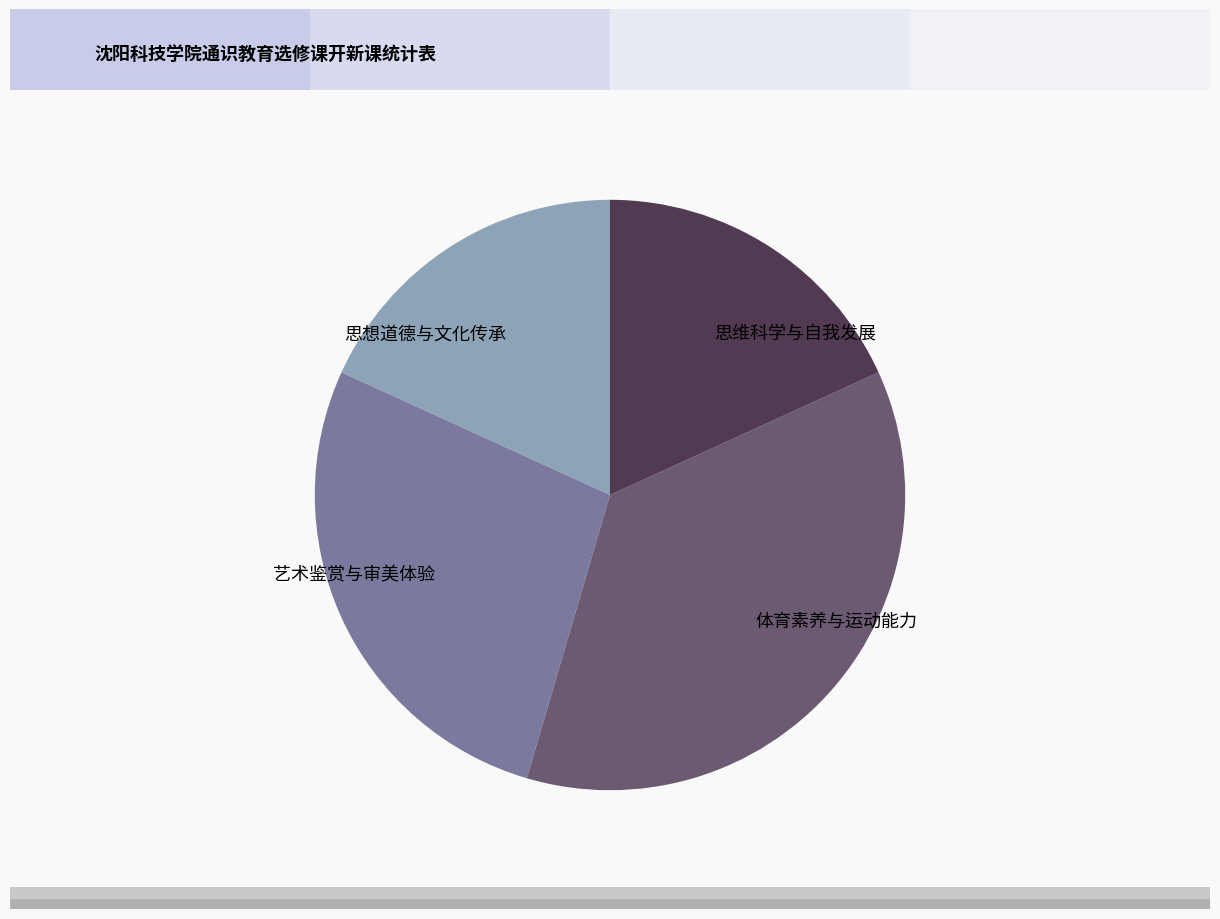

Count the number of slices in the pie.

4